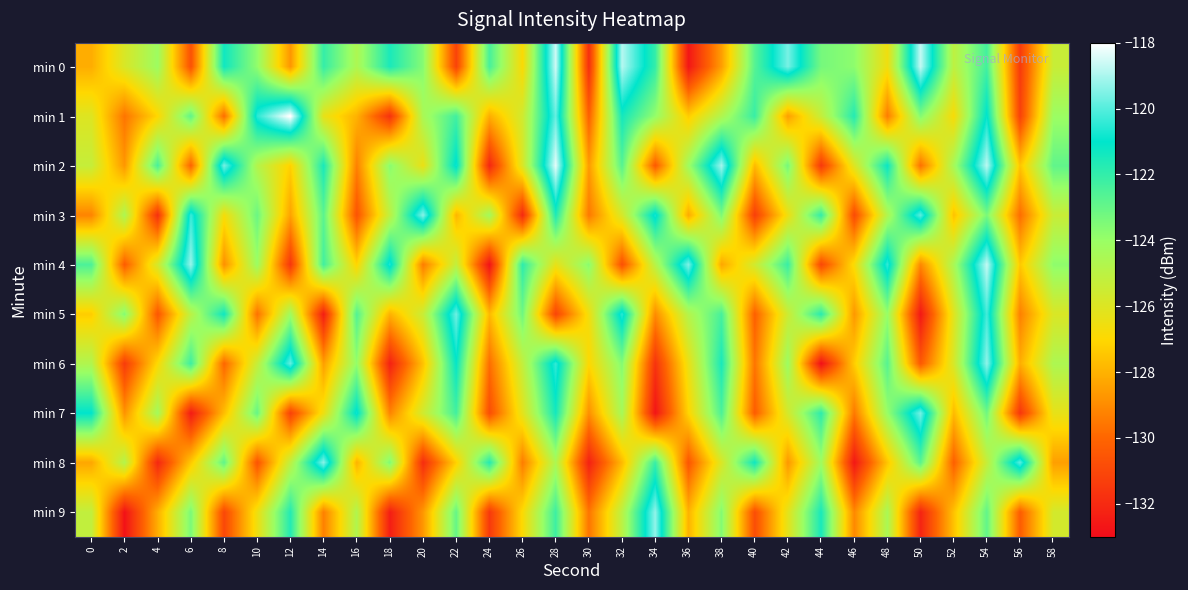

Rank the series at 14 from lowest to highest value.

min 5, min 9, min 6, min 7, min 1, min 3, min 4, min 0, min 2, min 8